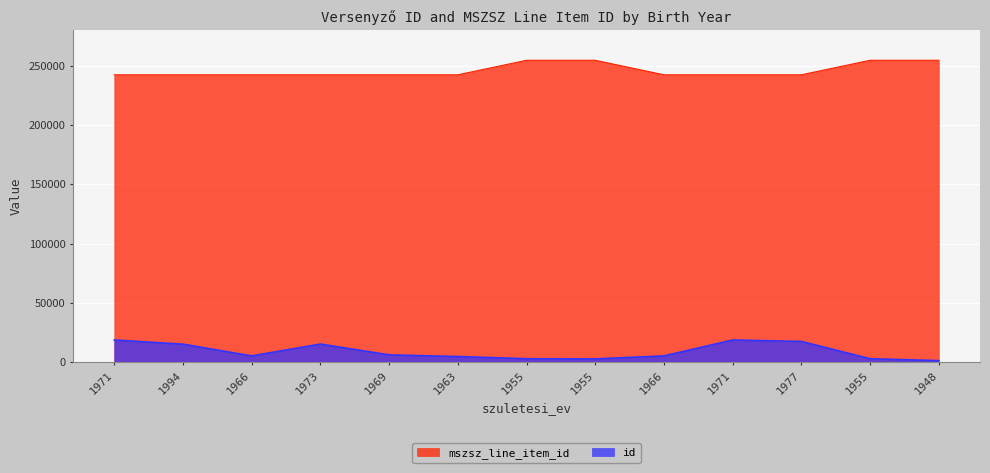

What is the maximum value for mszsz_line_item_id?

254535